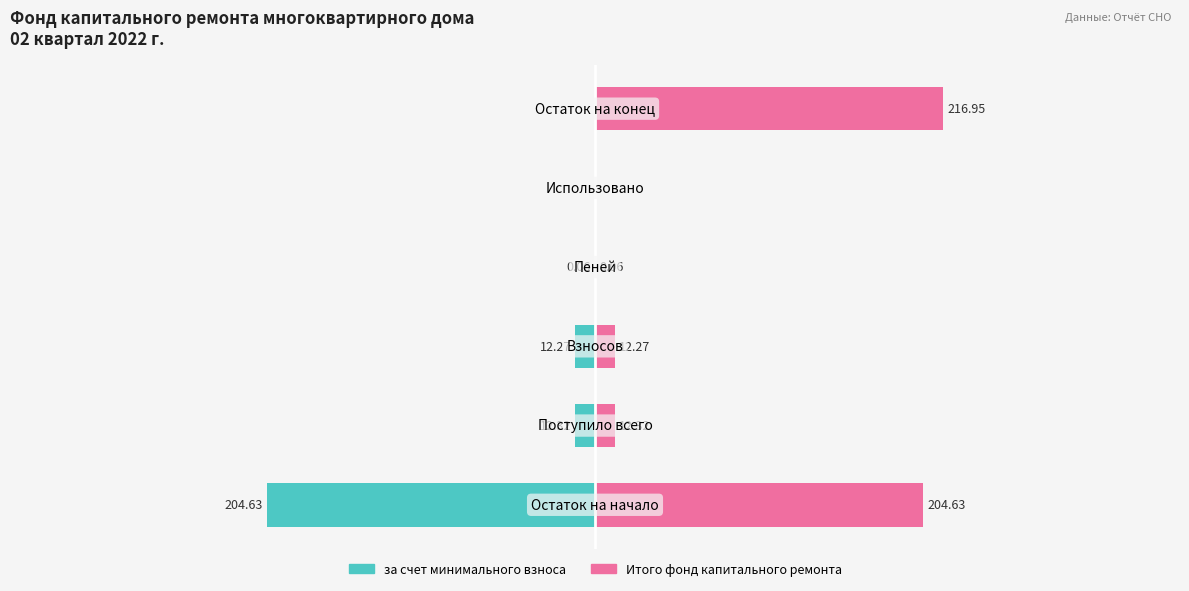

The value of за счет минимального взноса at 0 is -204.6. True or false?

True